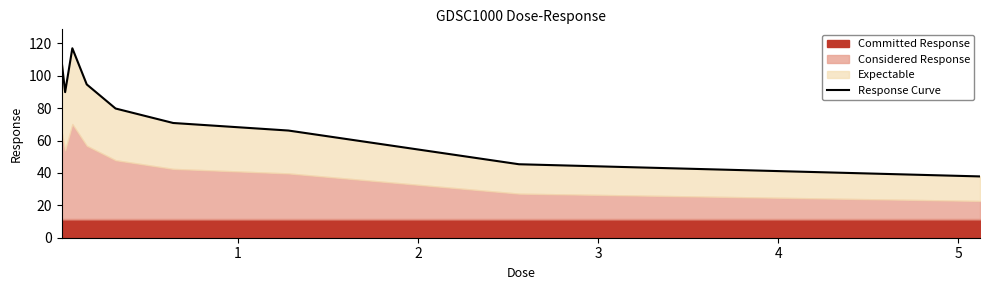

How many data points are less than 79?

4